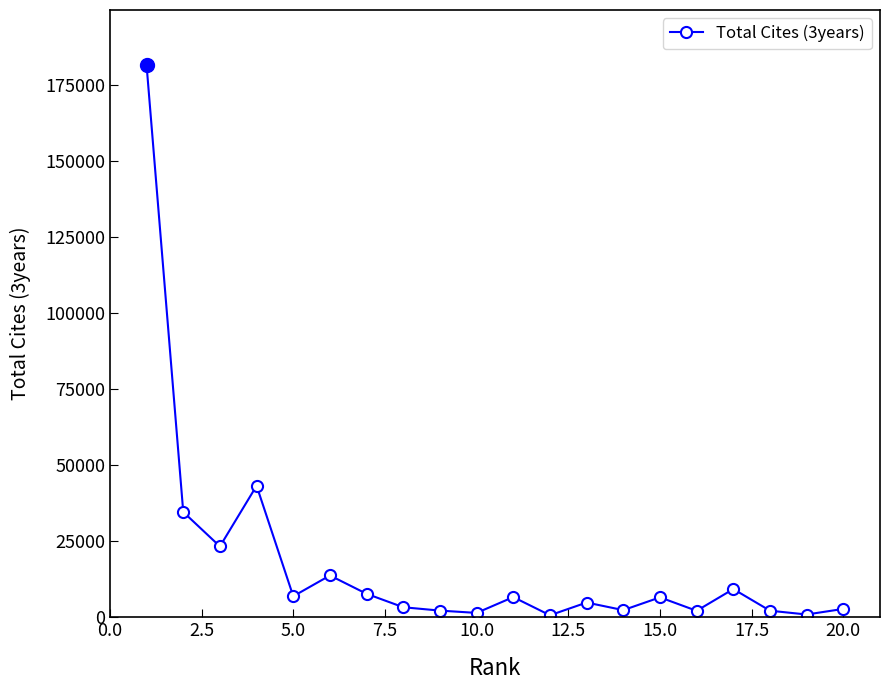

What is the average value?

17859